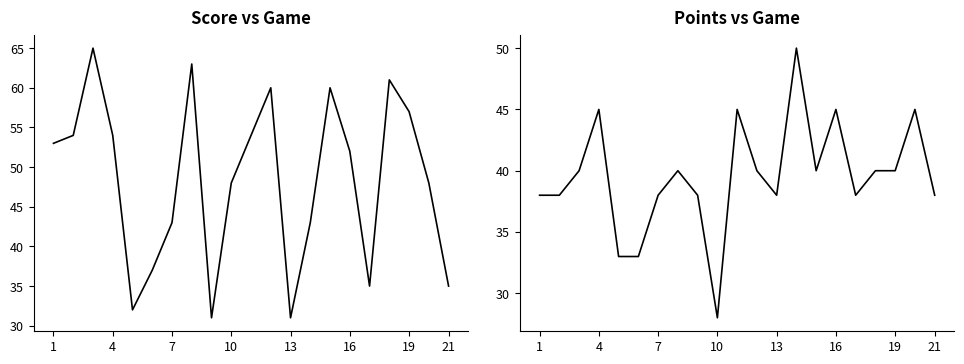

Which series has the widest spread of values?

Score